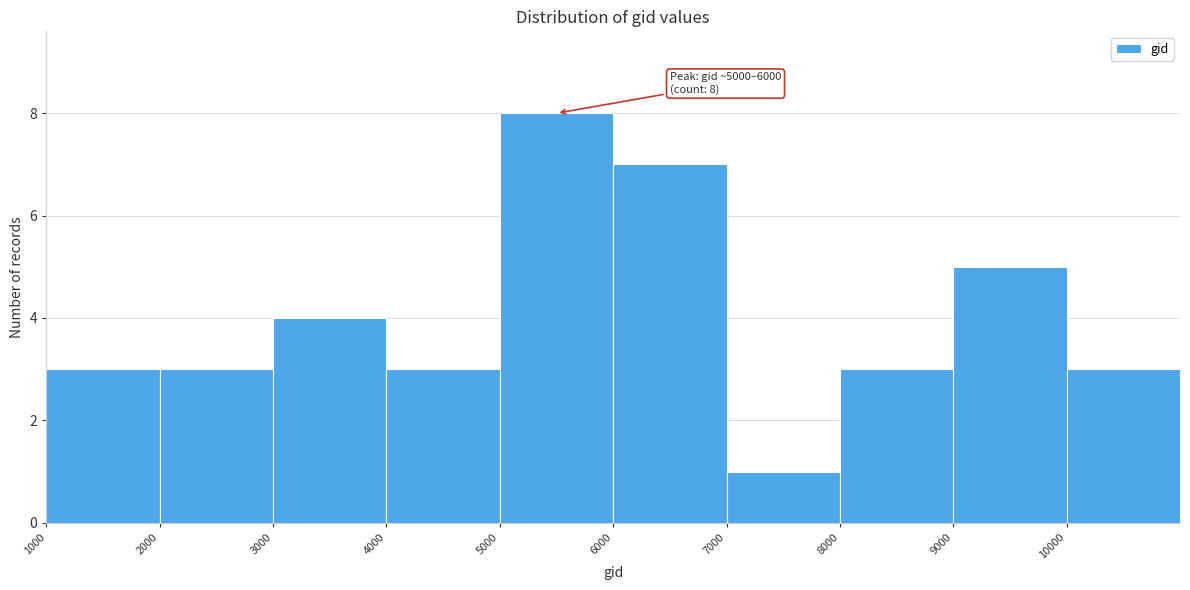

Over which range of the x-axis is the bar tallest?

5000 to 6000